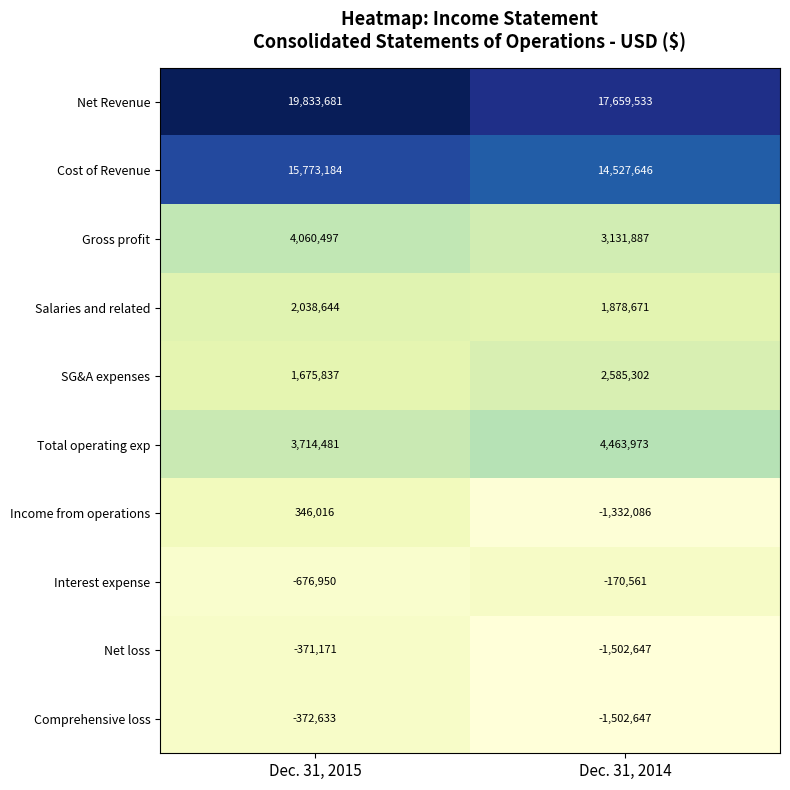

Reading right to left, transcribe all the data shown in this chart.

Net Revenue: 17659533	19833681
Cost of Revenue: 14527646	15773184
Gross profit: 3131887	4060497
Salaries and related: 1878671	2038644
SG&A expenses: 2585302	1675837
Total operating exp: 4463973	3714481
Income from operations: -1332086	346016
Interest expense: -170561	-676950
Net loss: -1502647	-371171
Comprehensive loss: -1502647	-372633